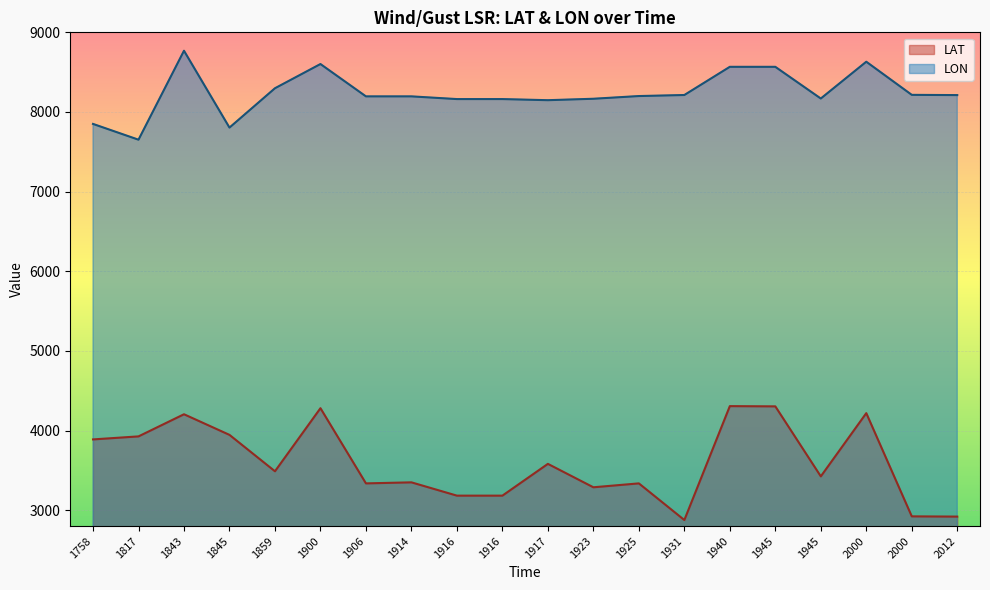

Reading left to right, what are all the values shown in this chart?

LAT: 1758=3889	1817=3927	1843=4205	1845=3946	1859=3489	1900=4281	1906=3337	1914=3350	1916=3183	1916=3183	1917=3582	1923=3288	1925=3337	1931=2877	1940=4307	1945=4304	1945=3425	2000=4219	2000=2923	2012=2920
LON: 1758=7850	1817=7652	1843=8769	1845=7804	1859=8298	1900=8602	1906=8196	1914=8196	1916=8162	1916=8162	1917=8148	1923=8166	1925=8200	1931=8213	1940=8567	1945=8567	1945=8169	2000=8631	2000=8215	2012=8212